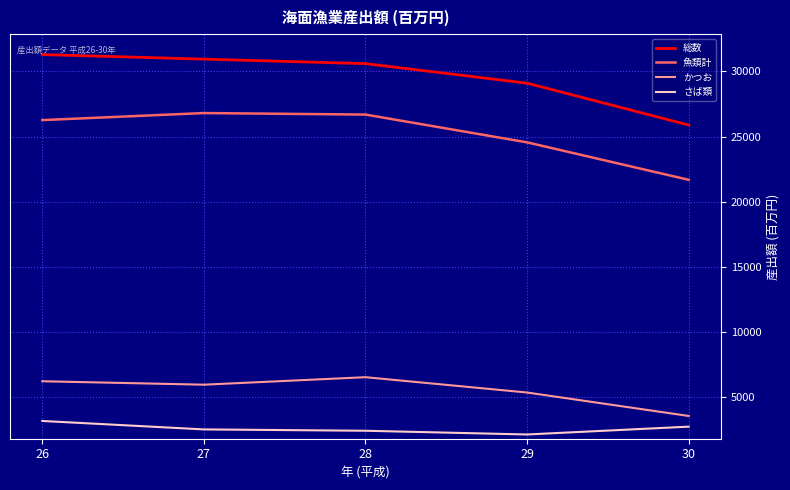

What is the sum of the さば類 values at 30 and 26?

5952